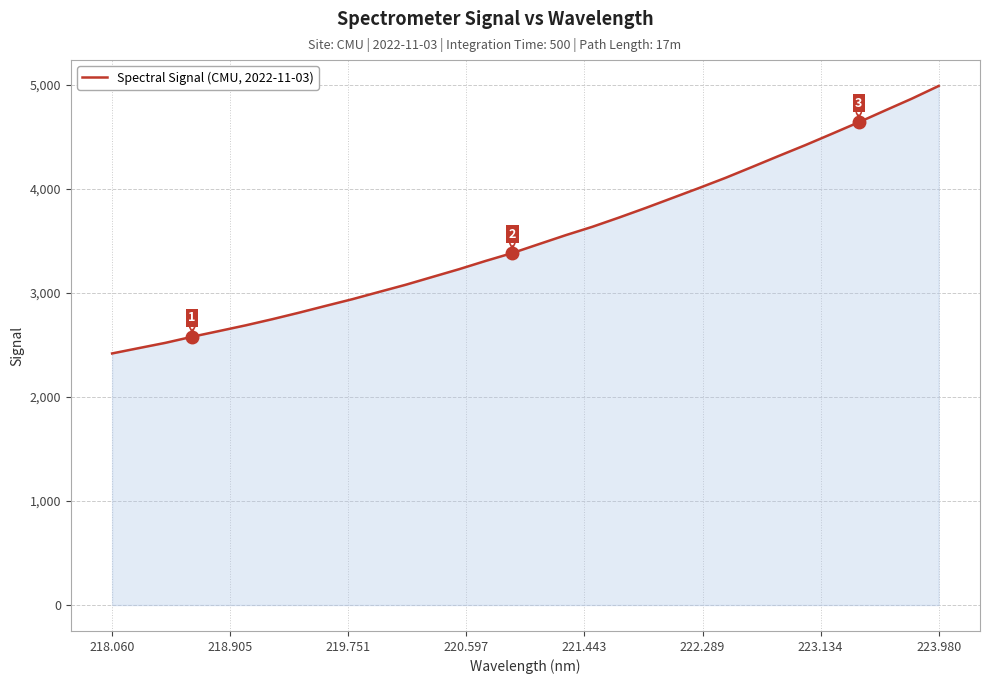

What is the difference between the maximum and minimum values?

2570.9